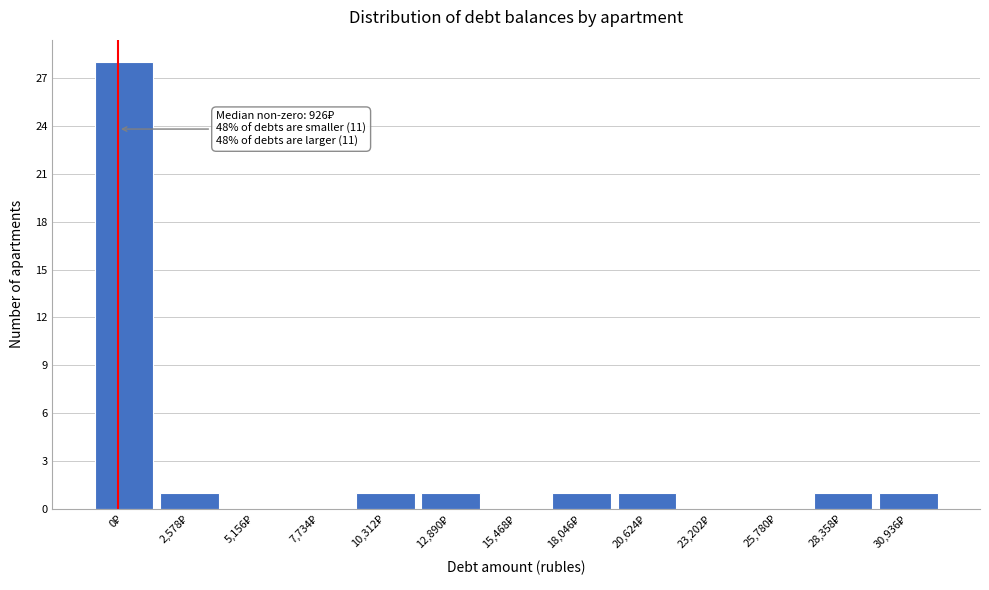

What is the greatest value displayed?

28